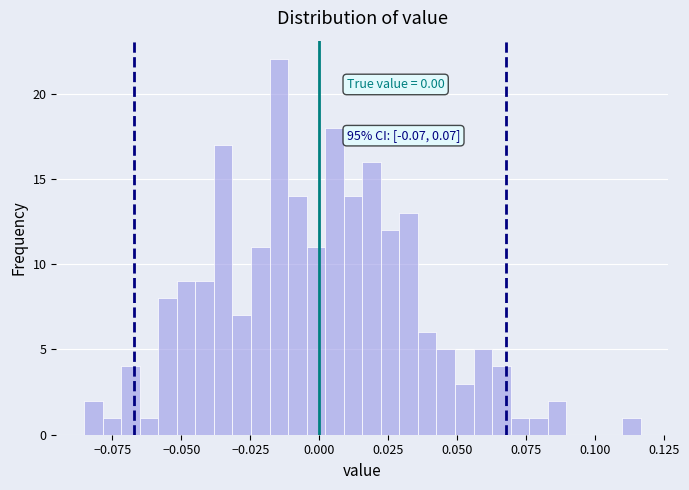

Read against the x-axis, roughly where is the centre of the tallest bar?

-0.015